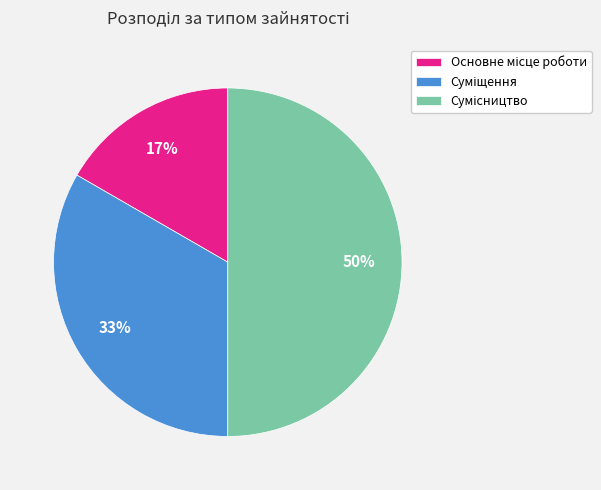

To the nearest percent, what is the average slice percentage?

33%